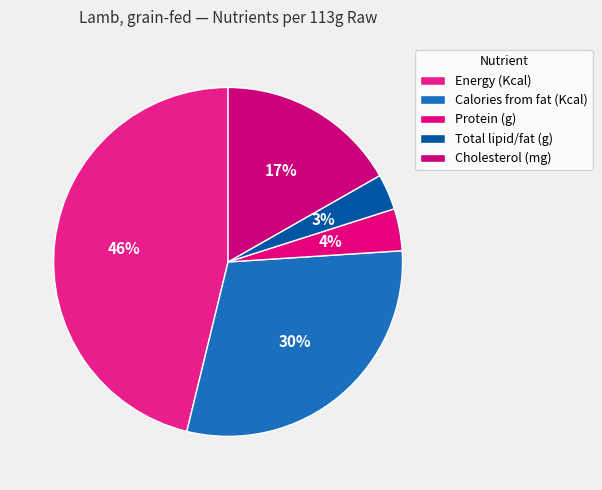

Is it true that Calories from fat (Kcal) is 30% of the pie?

True